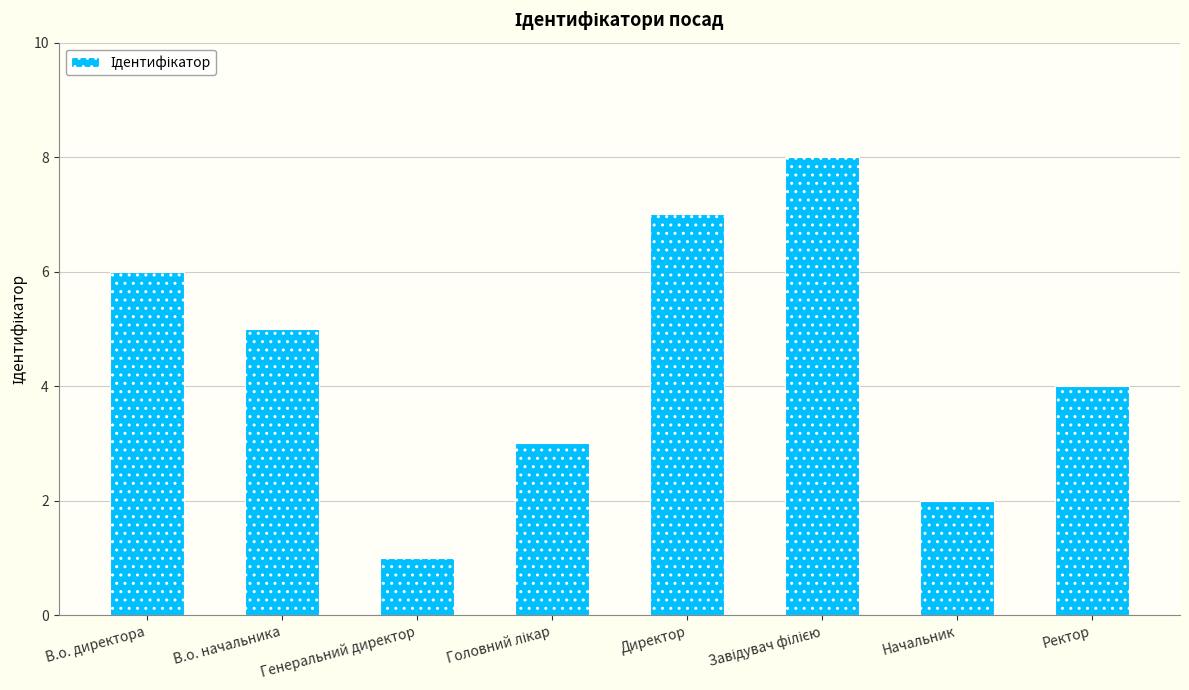

What position from the right is В.о. начальника?

7